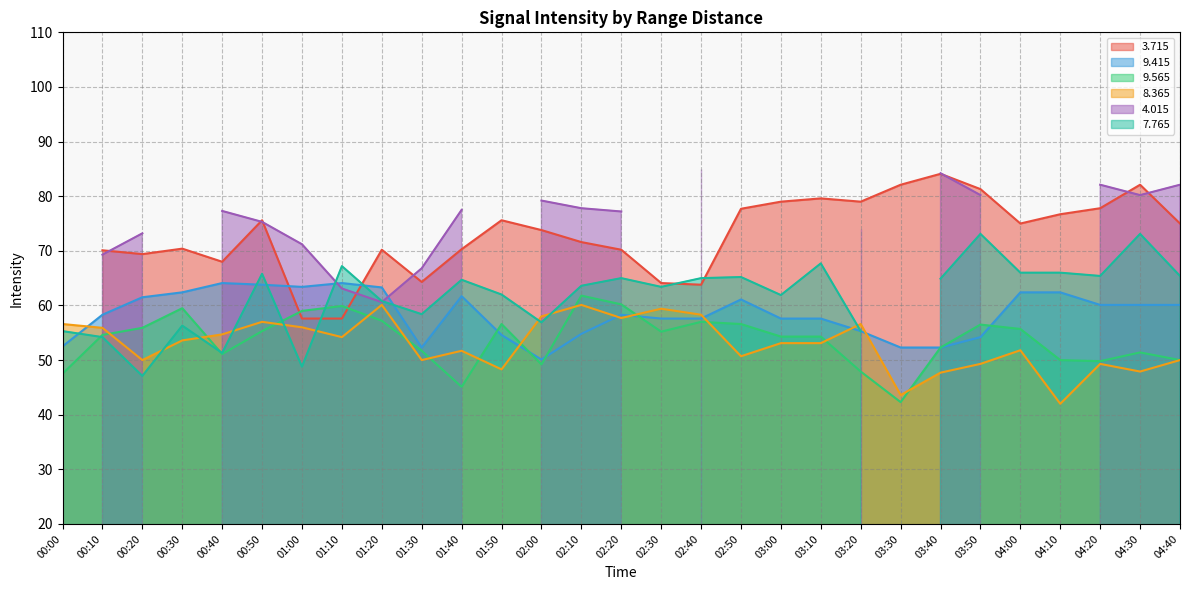

What is the difference between the maximum and minimum values in the   9.565 series?

19.5